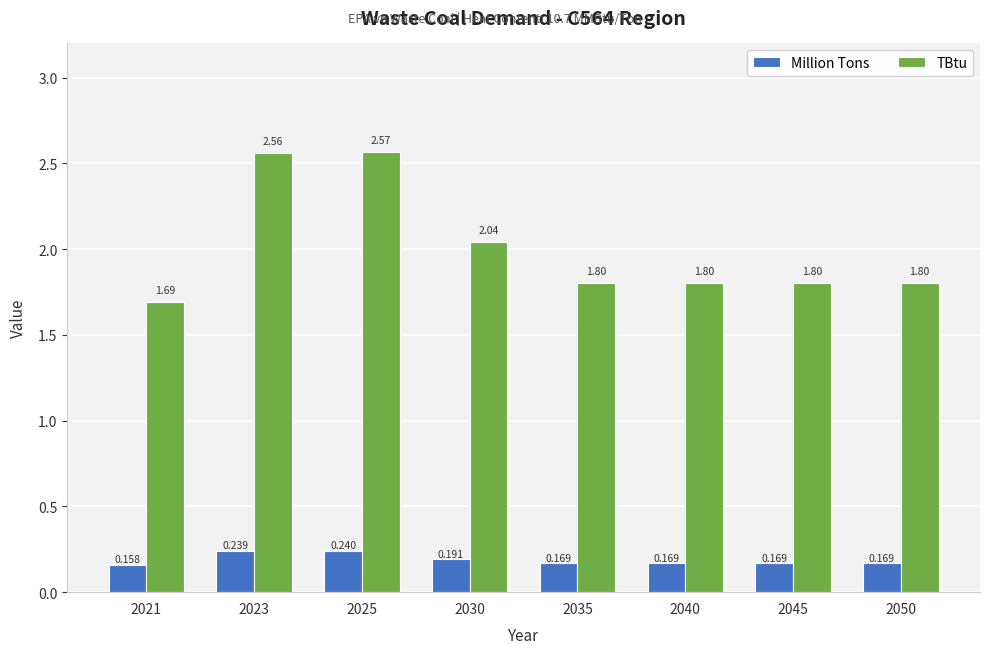

Where is Million Tons nearest to the value 0?

2021